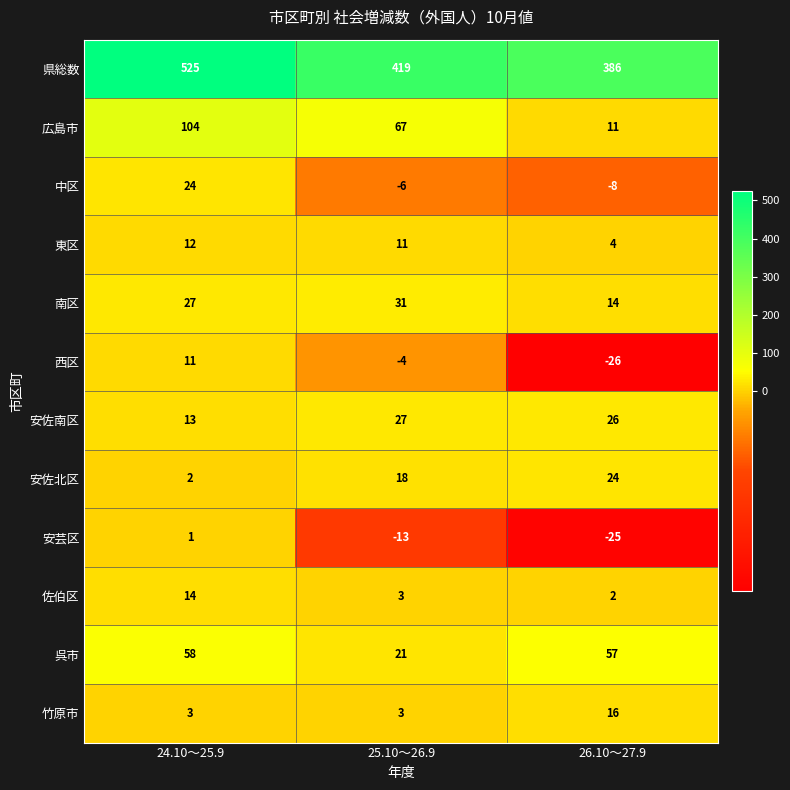

Which series has the widest spread of values?

県総数